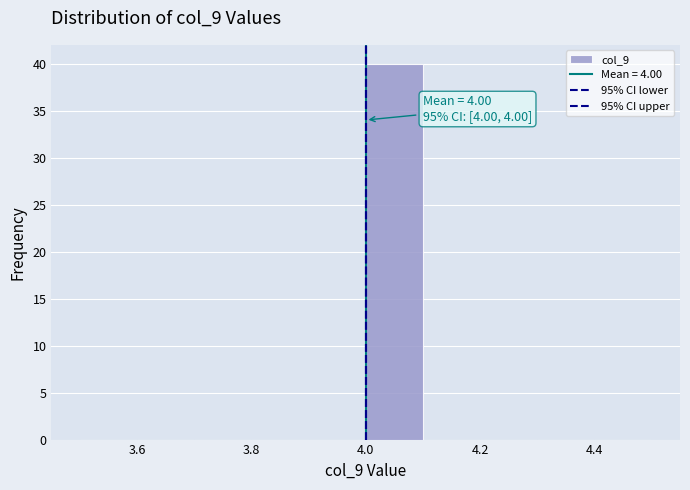

Which range on the x-axis has the tallest bar?

4.0 to 4.1